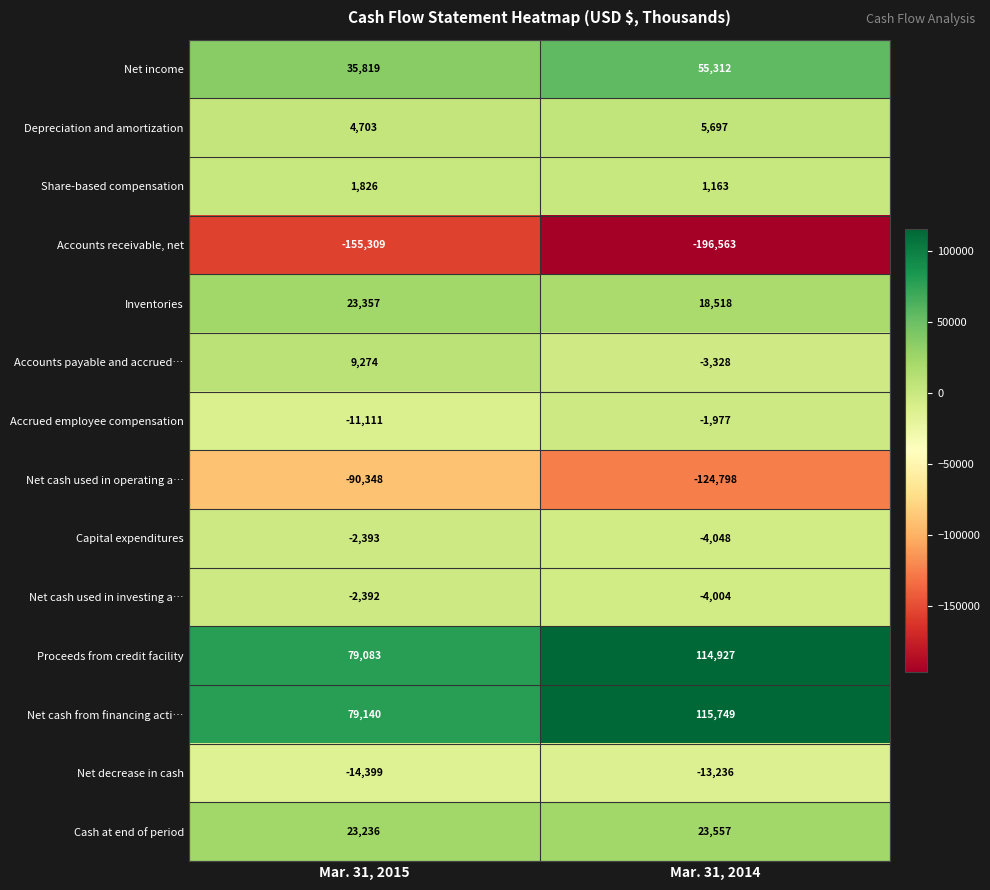

Is the value of Inventories at Mar. 31, 2015 greater than the value of Net cash used in operating a… at Mar. 31, 2014?

Yes